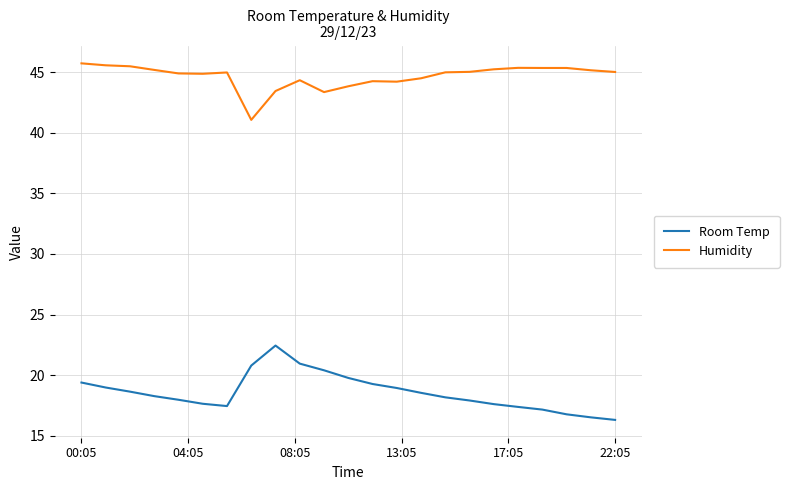

True or false: Room Temp and Humidity intersect in this chart.

False